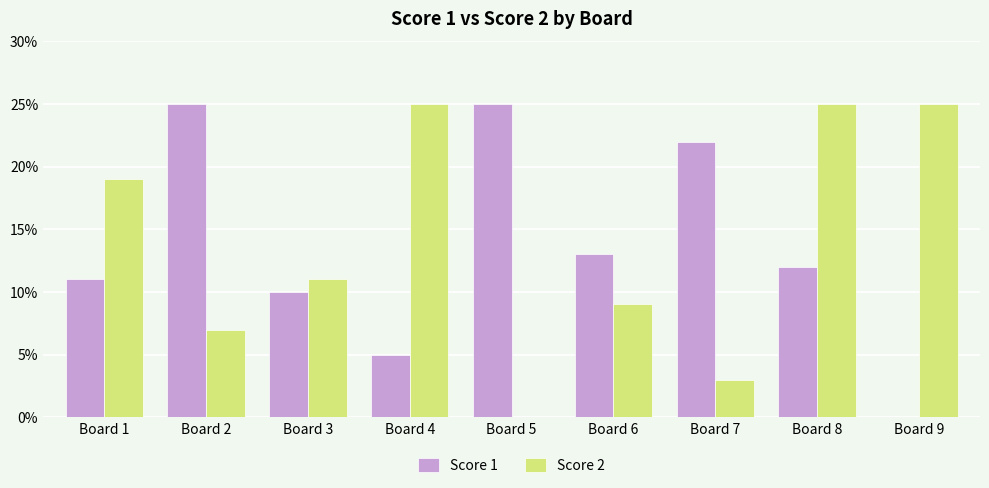

What is the maximum value shown in the chart?

25